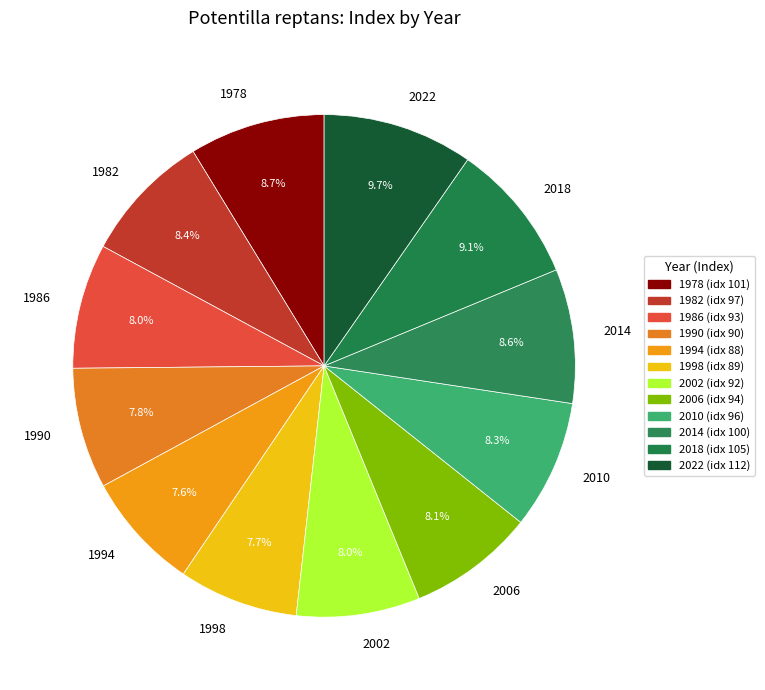

Which has a higher value, 2014 or 2022?

2022